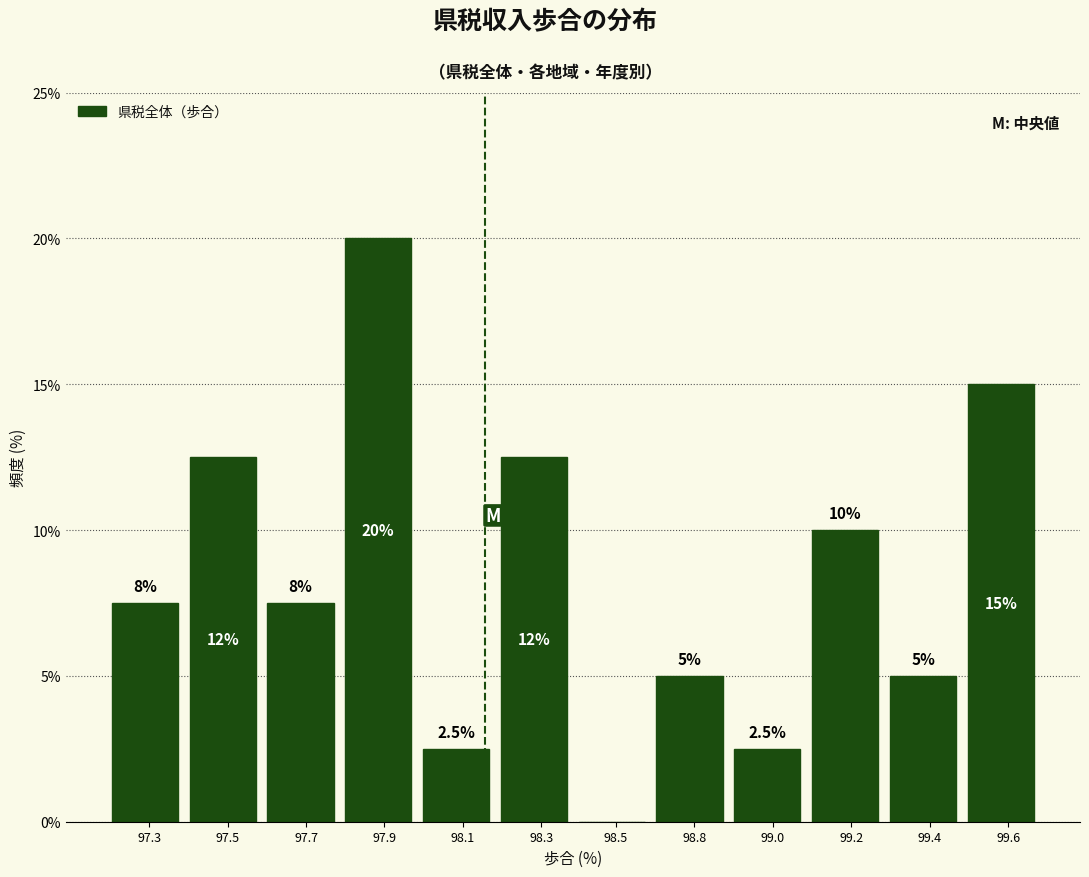

Reading left to right, what are all the values shown in this chart?

97.3=7.5	97.5=12.5	97.7=7.5	97.9=20.0	98.1=2.5	98.3=12.5	98.5=0.0	98.8=5.0	99.0=2.5	99.2=10.0	99.4=5.0	99.6=15.0